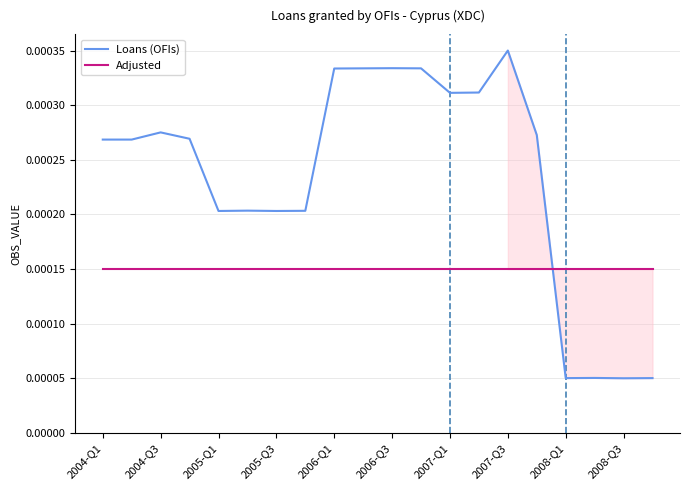

Where is Adjusted nearest to the value 0?

2004-Q1